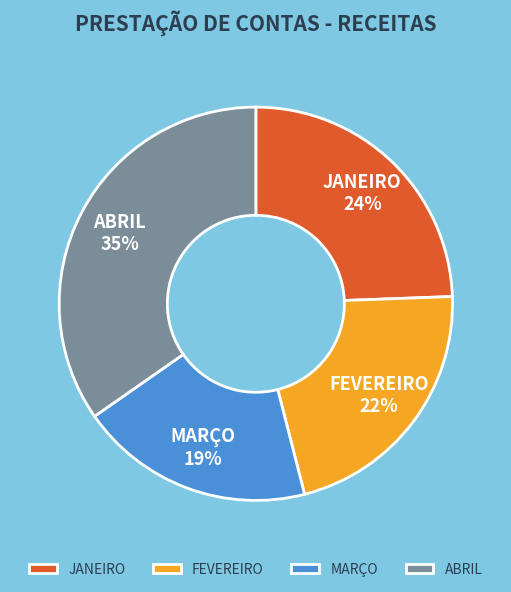

Combined, do FEVEREIRO and ABRIL account for over 50%?

Yes